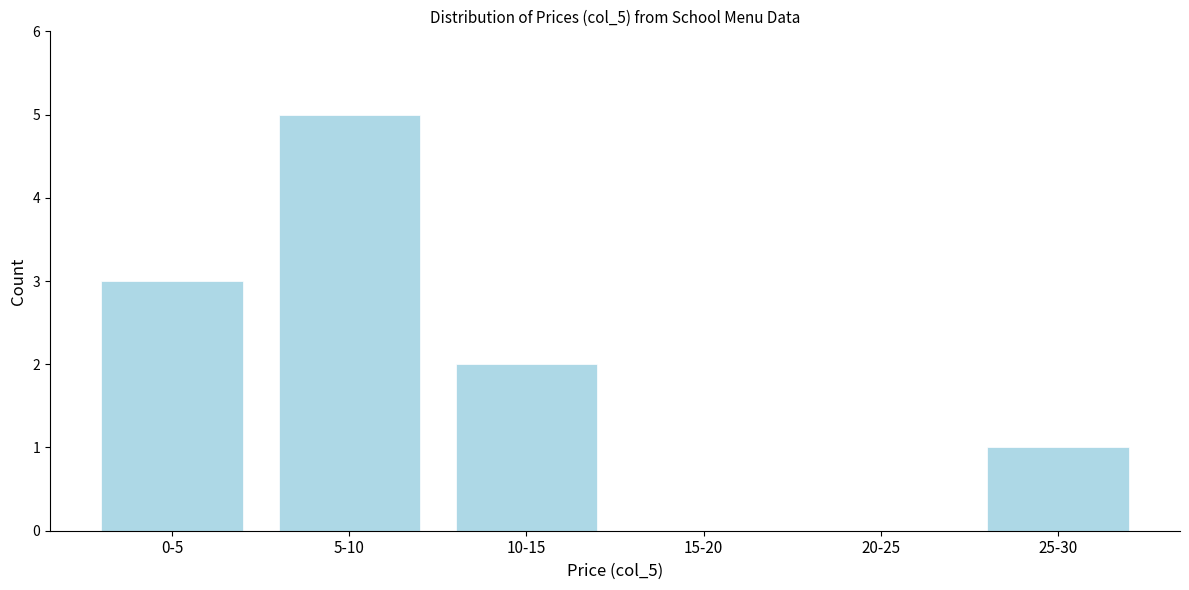

Reading right to left, what are all the values shown in this chart?

25-30=1	20-25=0	15-20=0	10-15=2	5-10=5	0-5=3